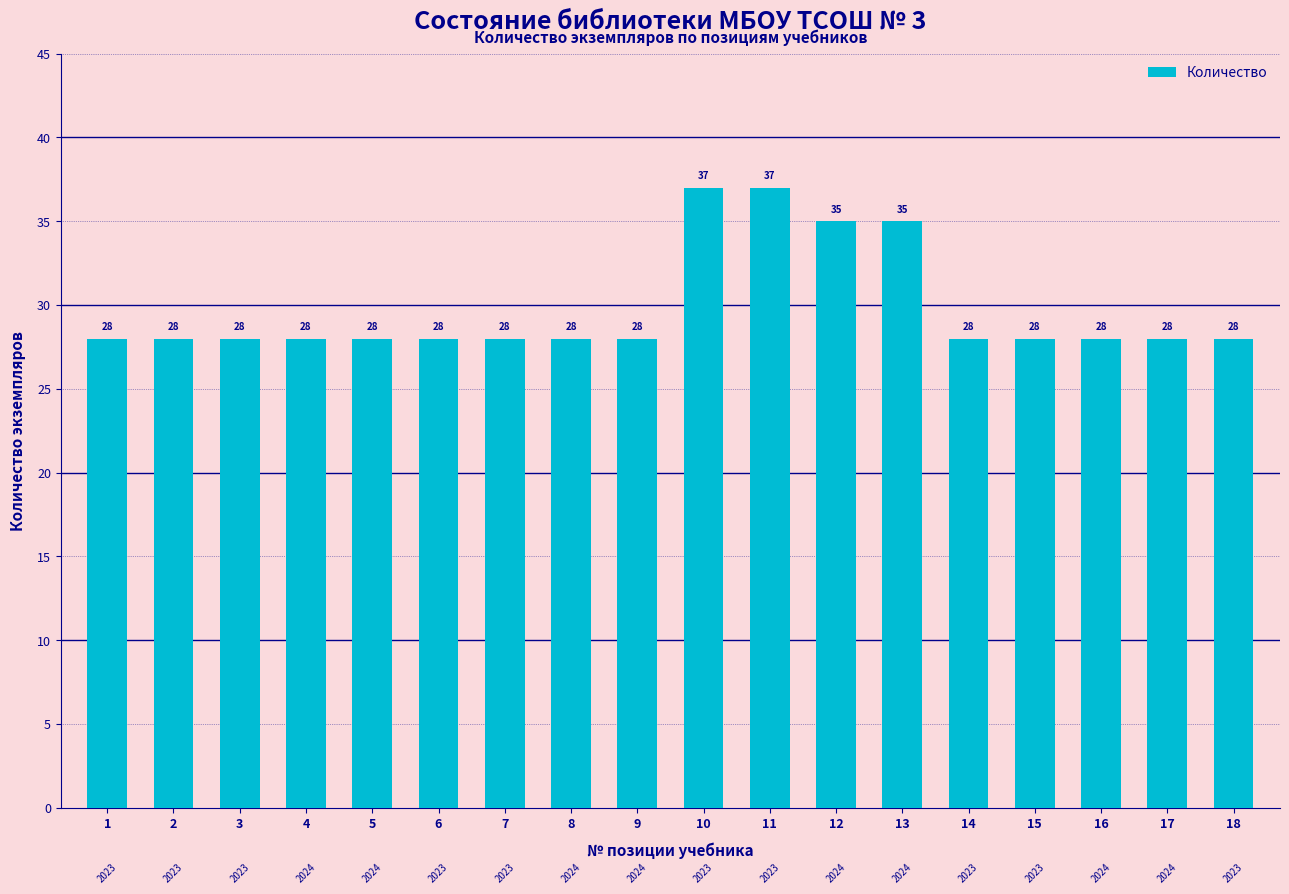

What is the maximum value shown in the chart?

37